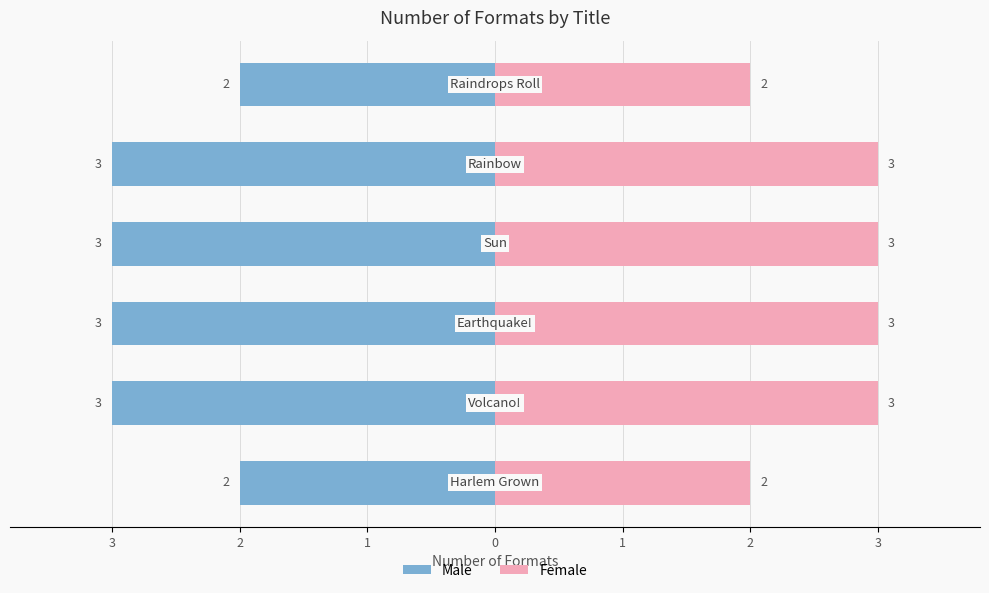

What is the difference between the second highest and second lowest values in the Female series?

1